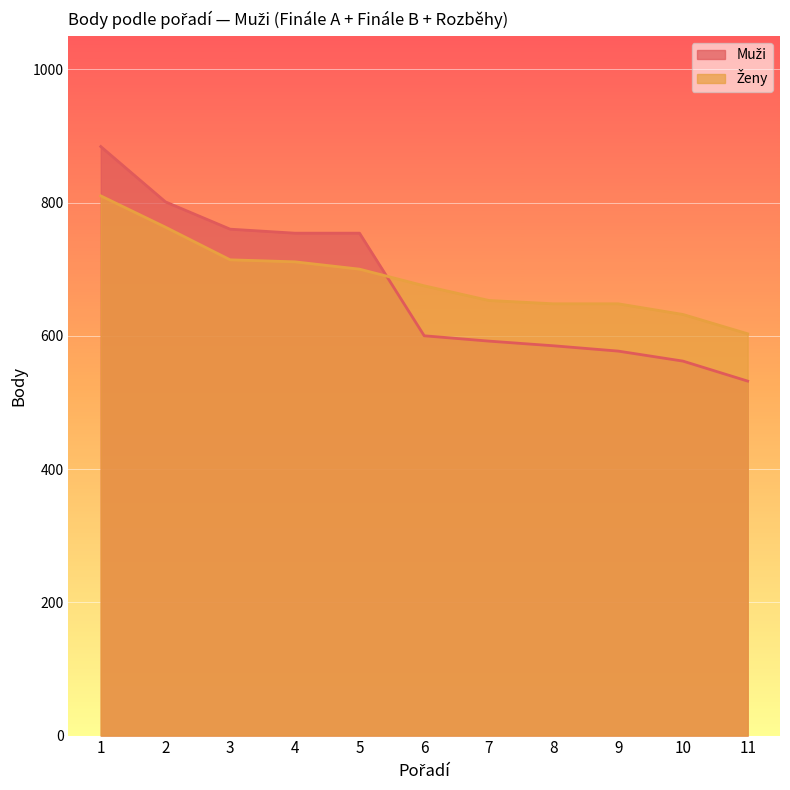

Which series has the largest range (max minus min)?

Muži